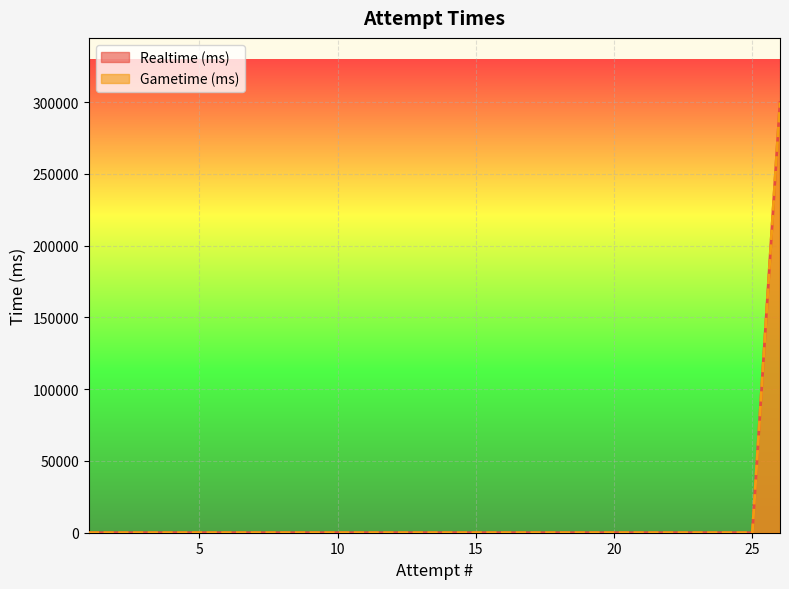

Reading left to right, extract all data points from this chart.

Realtime (ms): 0	0	0	0	0	0	0	0	0	0	0	0	0	0	0	0	0	0	0	0	0	0	0	0	0	299701
Gametime (ms): 0	0	0	0	0	0	0	0	0	0	0	0	0	0	0	0	0	0	0	0	0	0	0	0	0	299701